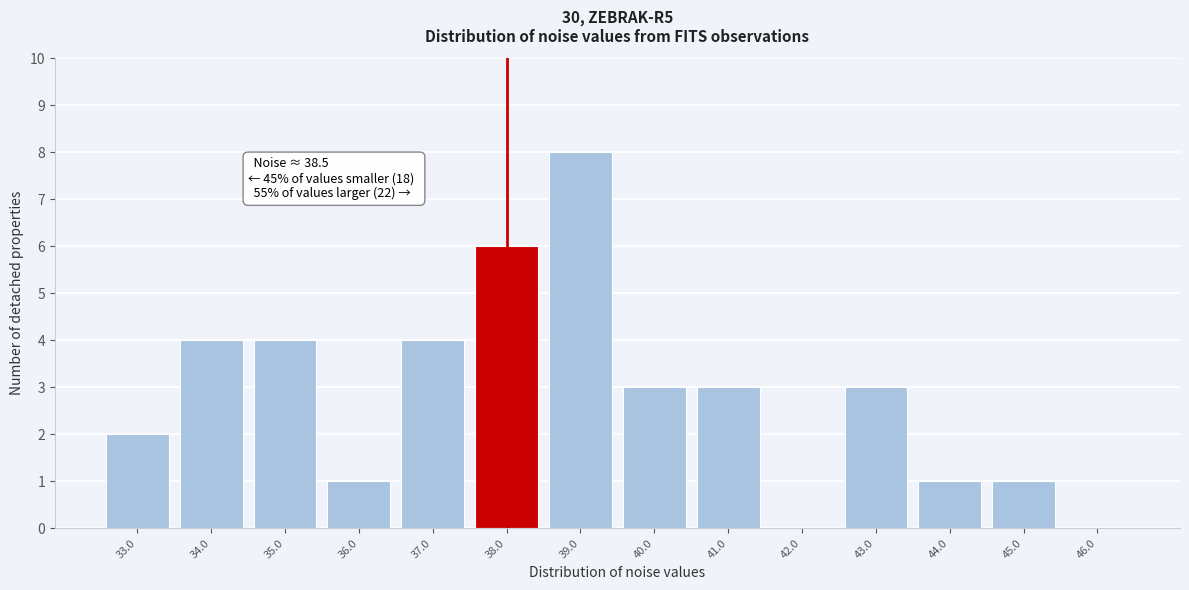

Reading left to right, extract all data points from this chart.

33.0=2	34.0=4	35.0=4	36.0=1	37.0=4	38.0=6	39.0=8	40.0=3	41.0=3	42.0=0	43.0=3	44.0=1	45.0=1	46.0=0